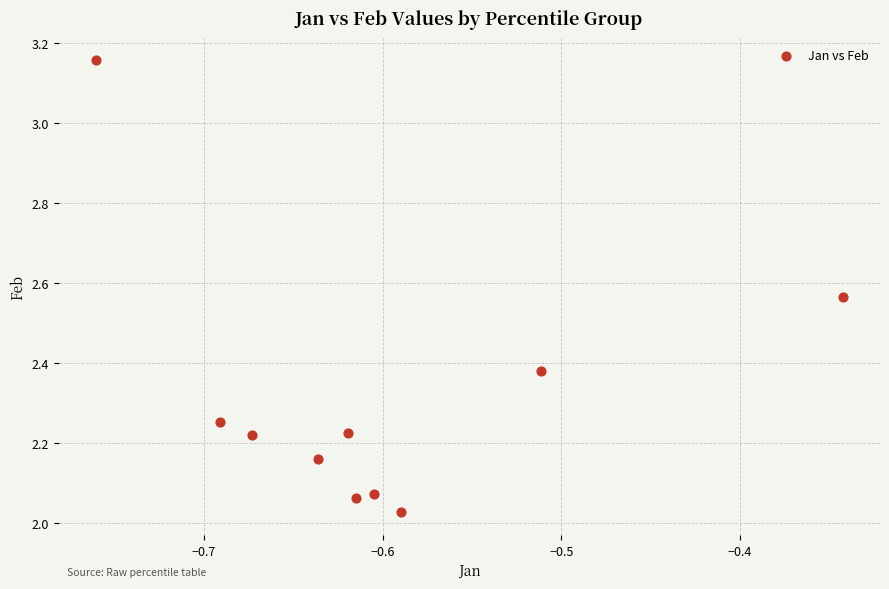

What is the range of Y values (max minus min)?

1.1